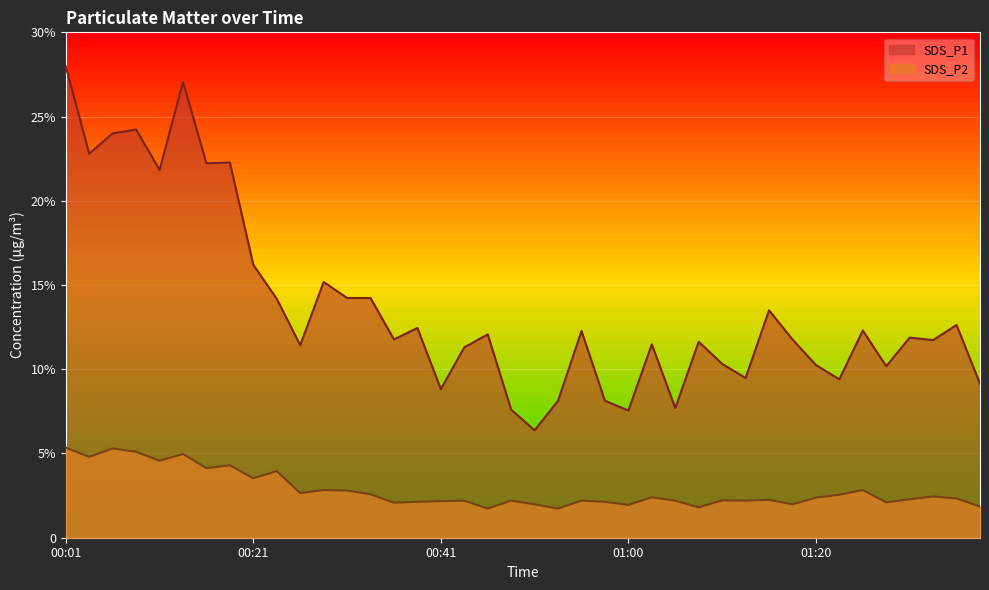

Reading right to left, extract all data points from this chart.

SDS_P1: 01:37=9.1	01:35=12.6	01:32=11.7	01:30=11.9	01:28=10.2	01:25=12.3	01:23=9.4	01:20=10.2	01:18=11.8	01:15=13.5	01:13=9.5	01:10=10.3	01:08=11.6	01:05=7.7	01:03=11.5	01:00=7.5	00:58=8.1	00:55=12.3	00:53=8.1	00:51=6.4	00:48=7.6	00:46=12.1	00:43=11.3	00:41=8.8	00:38=12.4	00:36=11.8	00:33=14.2	00:31=14.2	00:28=15.2	00:26=11.4	00:23=14.2	00:21=16.2	00:19=22.3	00:16=22.2	00:14=27.1	00:11=21.8	00:09=24.2	00:06=24.0	00:04=22.8	00:01=28.0
SDS_P2: 01:37=1.9	01:35=2.3	01:32=2.5	01:30=2.3	01:28=2.1	01:25=2.8	01:23=2.5	01:20=2.4	01:18=2.0	01:15=2.2	01:13=2.2	01:10=2.2	01:08=1.8	01:05=2.2	01:03=2.4	01:00=1.9	00:58=2.1	00:55=2.2	00:53=1.7	00:51=2.0	00:48=2.2	00:46=1.7	00:43=2.2	00:41=2.2	00:38=2.1	00:36=2.1	00:33=2.6	00:31=2.8	00:28=2.8	00:26=2.6	00:23=4.0	00:21=3.5	00:19=4.3	00:16=4.1	00:14=5.0	00:11=4.6	00:09=5.1	00:06=5.3	00:04=4.8	00:01=5.3